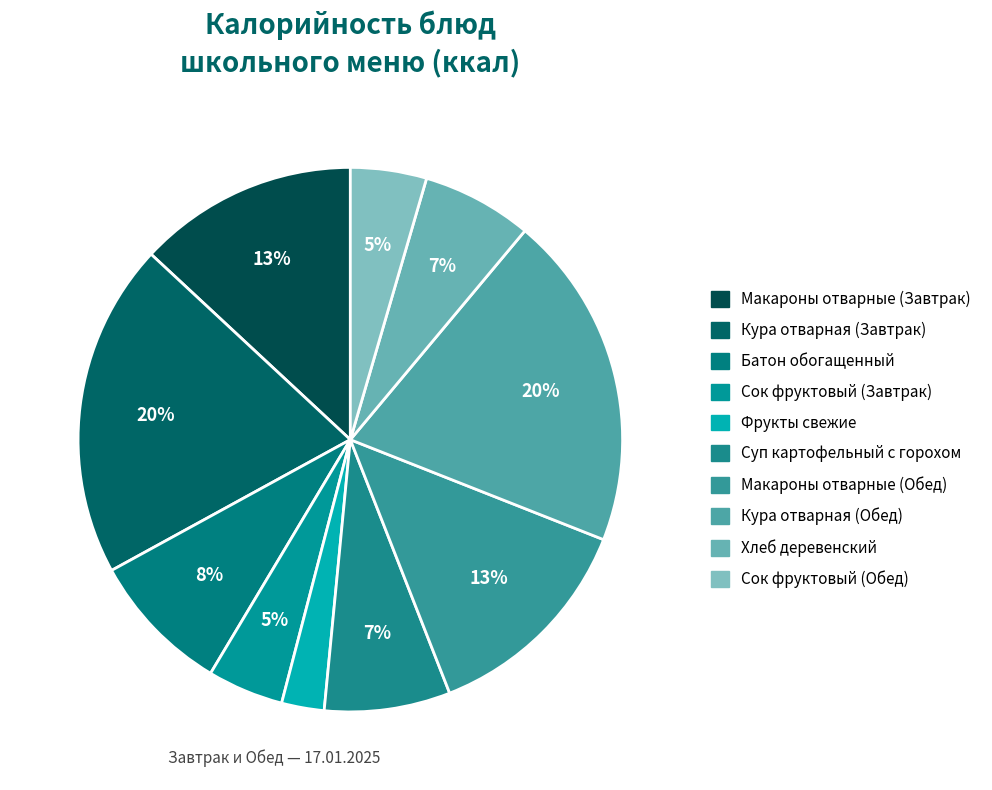

Between Макароны отварные (Обед) and Макароны отварные (Завтрак), which is larger?

Макароны отварные (Обед)